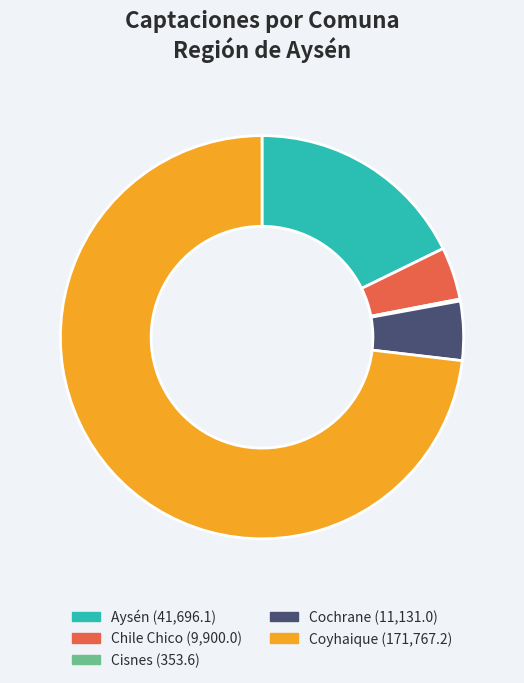

Does Cochrane account for over 50% of the chart?

No